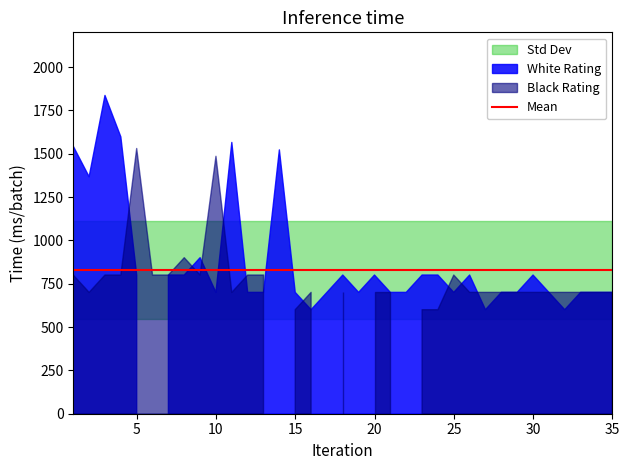

What is the difference between the highest and lowest values at 8?

100